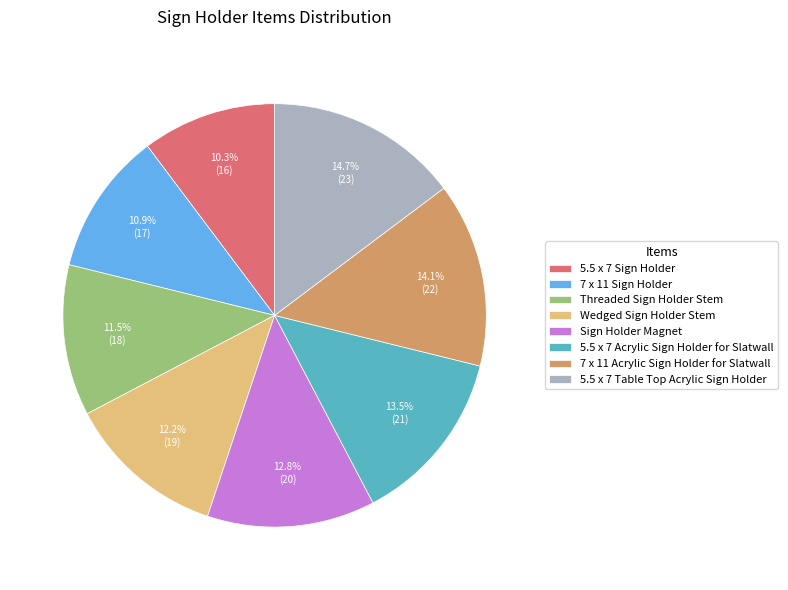

To the nearest percent, what is the combined percentage of 5.5 x 7 Sign Holder and 5.5 x 7 Acrylic Sign Holder for Slatwall?

24%